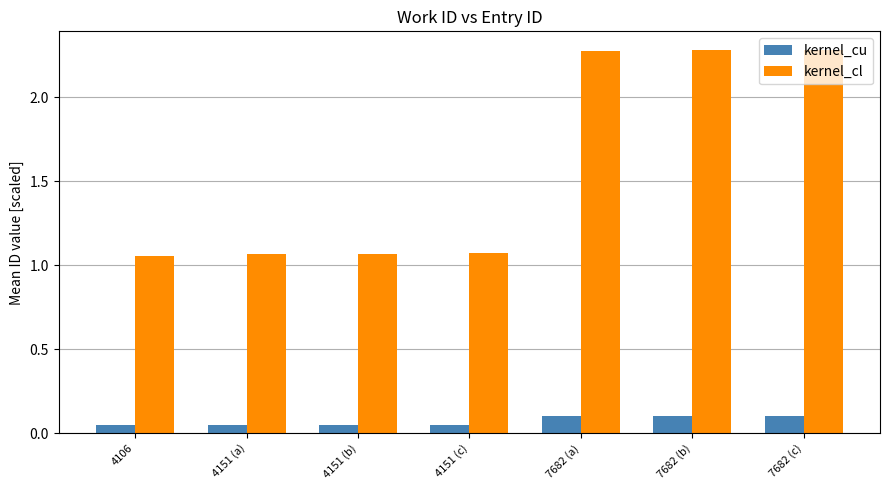

Which series has the largest range (max minus min)?

kernel_cl